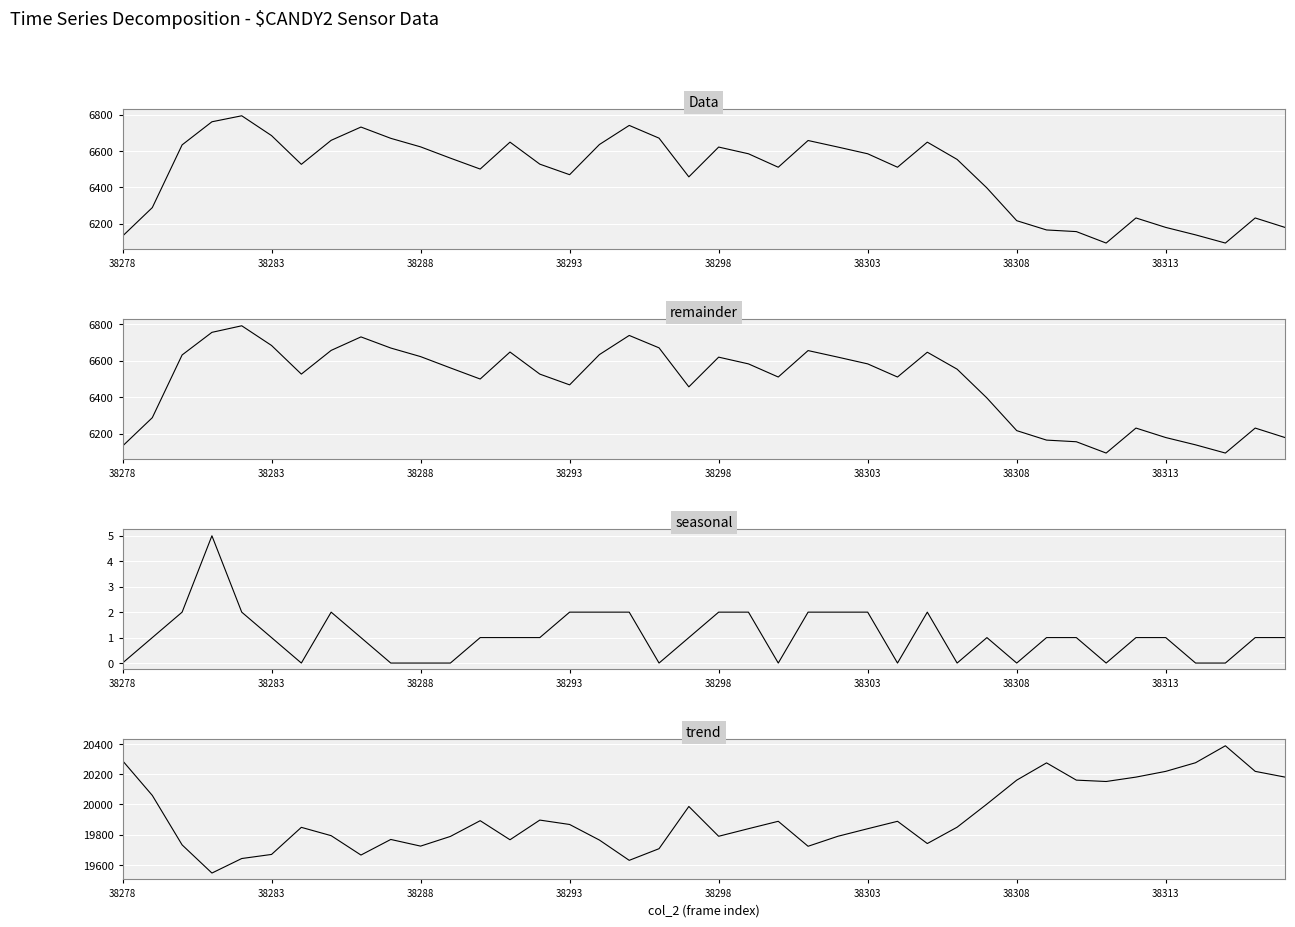

What is the average value of the col_518 series?

19916